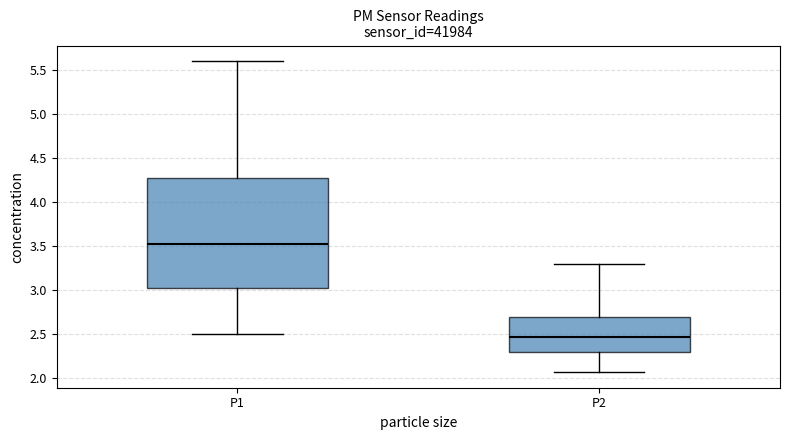

Reading left to right, transcribe this box plot: for each box, give where its median line is, the range the box spans, and where its two whiskers end, as read against the y-axis. The values are not printed on the chart, so give them approximately, as read against the axis.

P1: median 3.55, box 3.05 to 4.25, whiskers 2.50 to 5.60
P2: median 2.45, box 2.30 to 2.70, whiskers 2.05 to 3.30